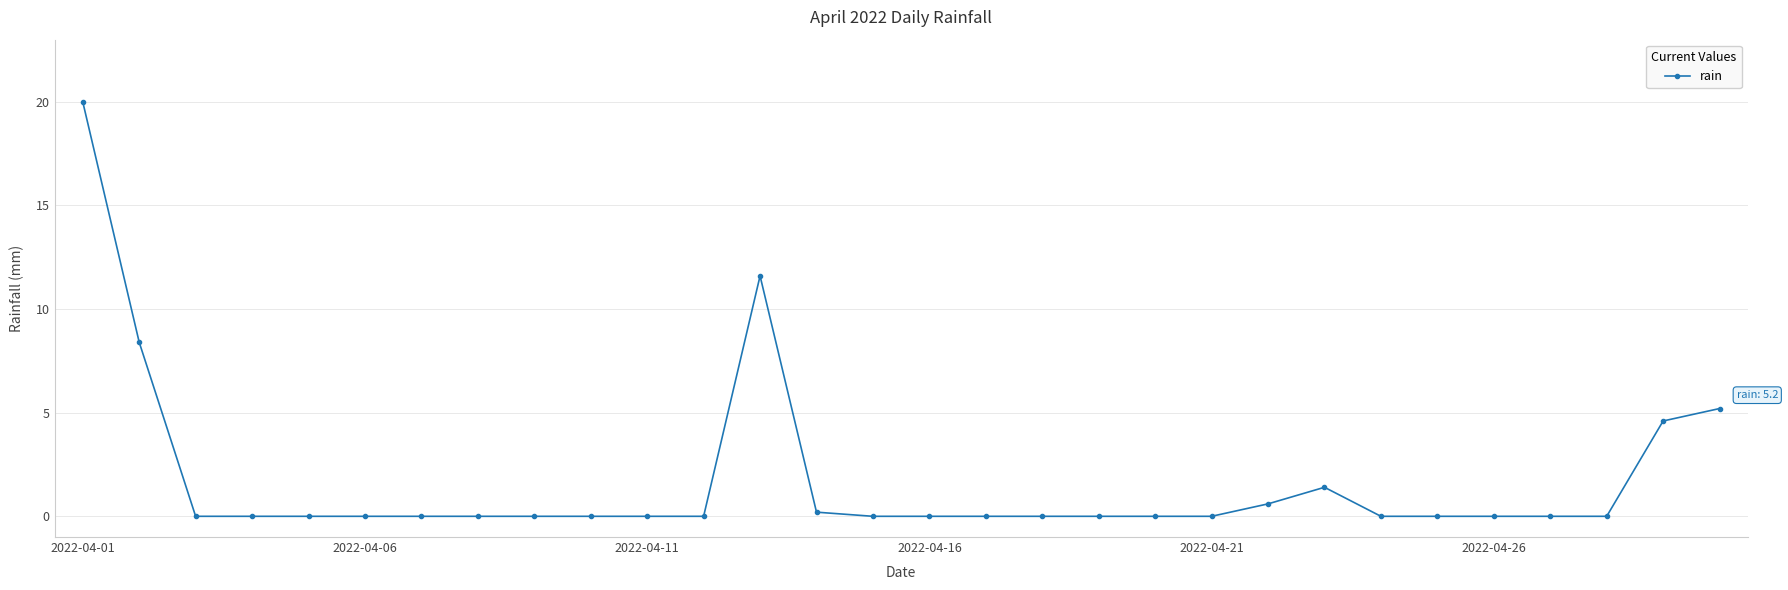

What is the difference between the maximum and minimum values?

20.0